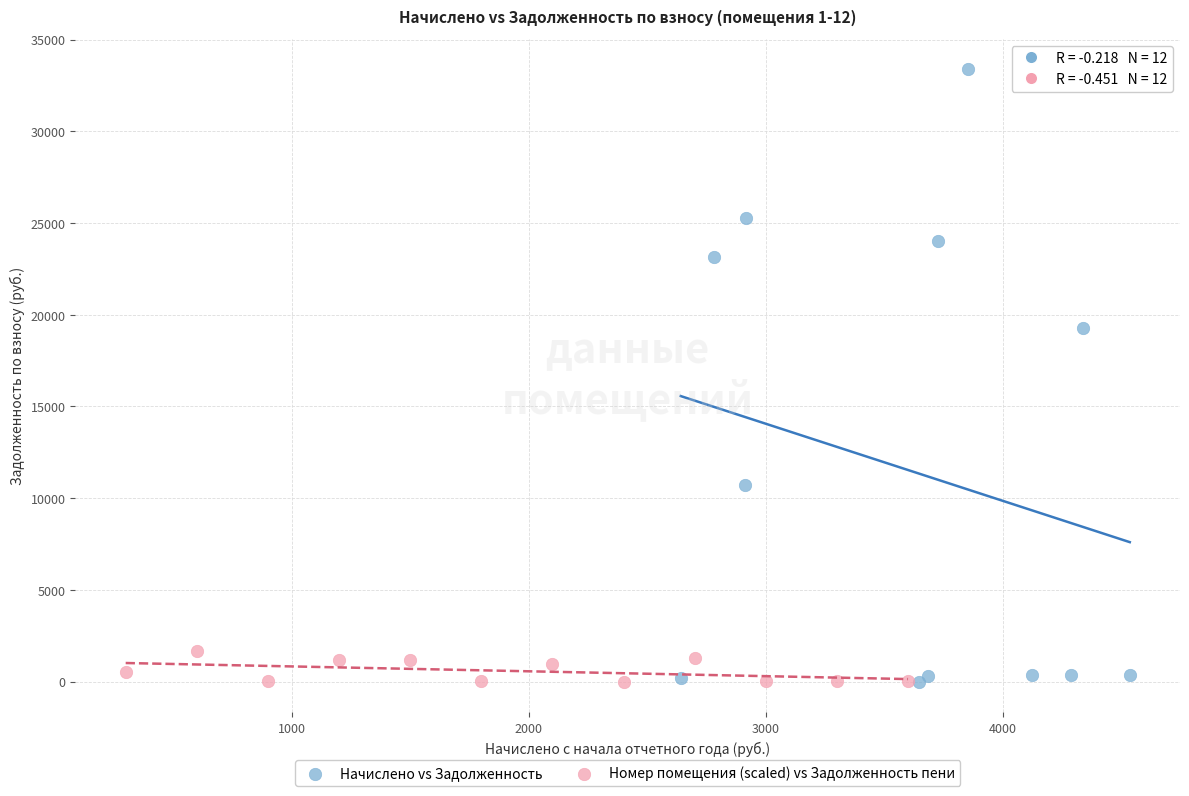

Which series has the largest Y range (max minus min)?

Начислено vs Задолженность